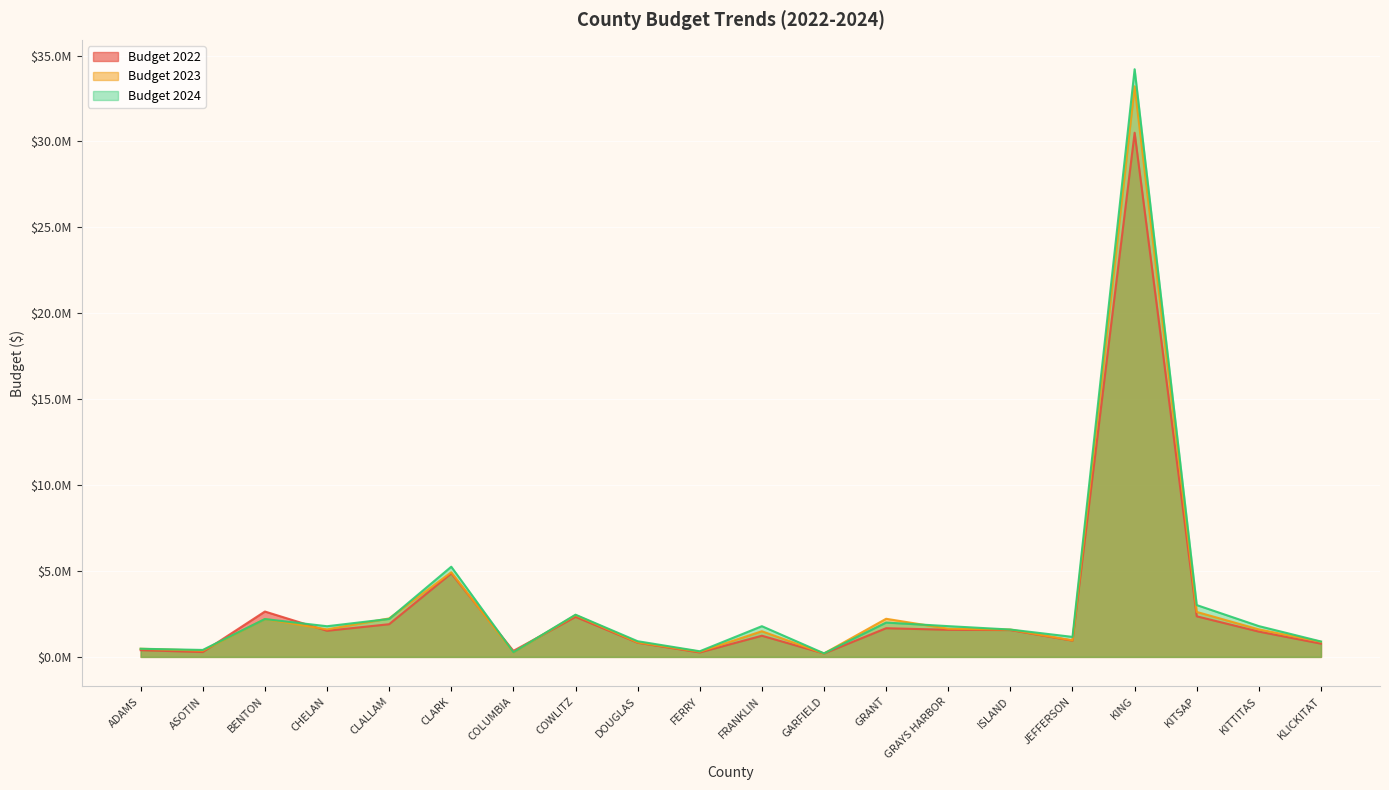

What is the difference between the highest and lowest values at GRAYS HARBOR?

211243.0